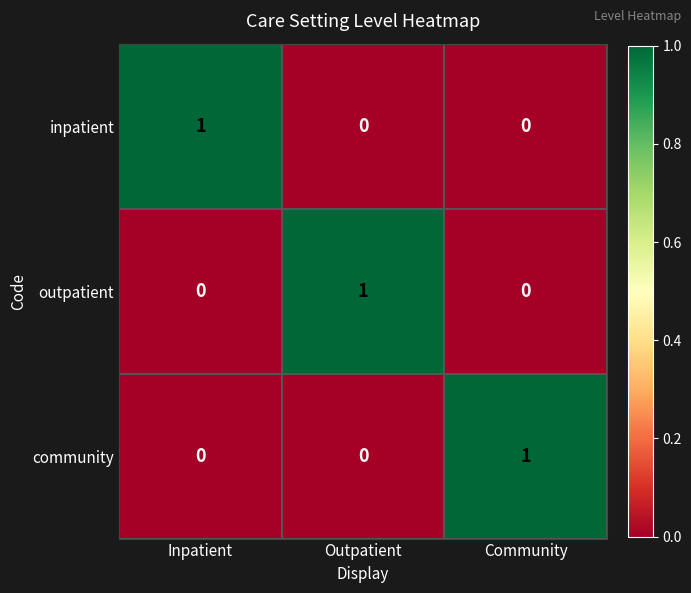

Is it true that outpatient equals -1 at Inpatient?

False